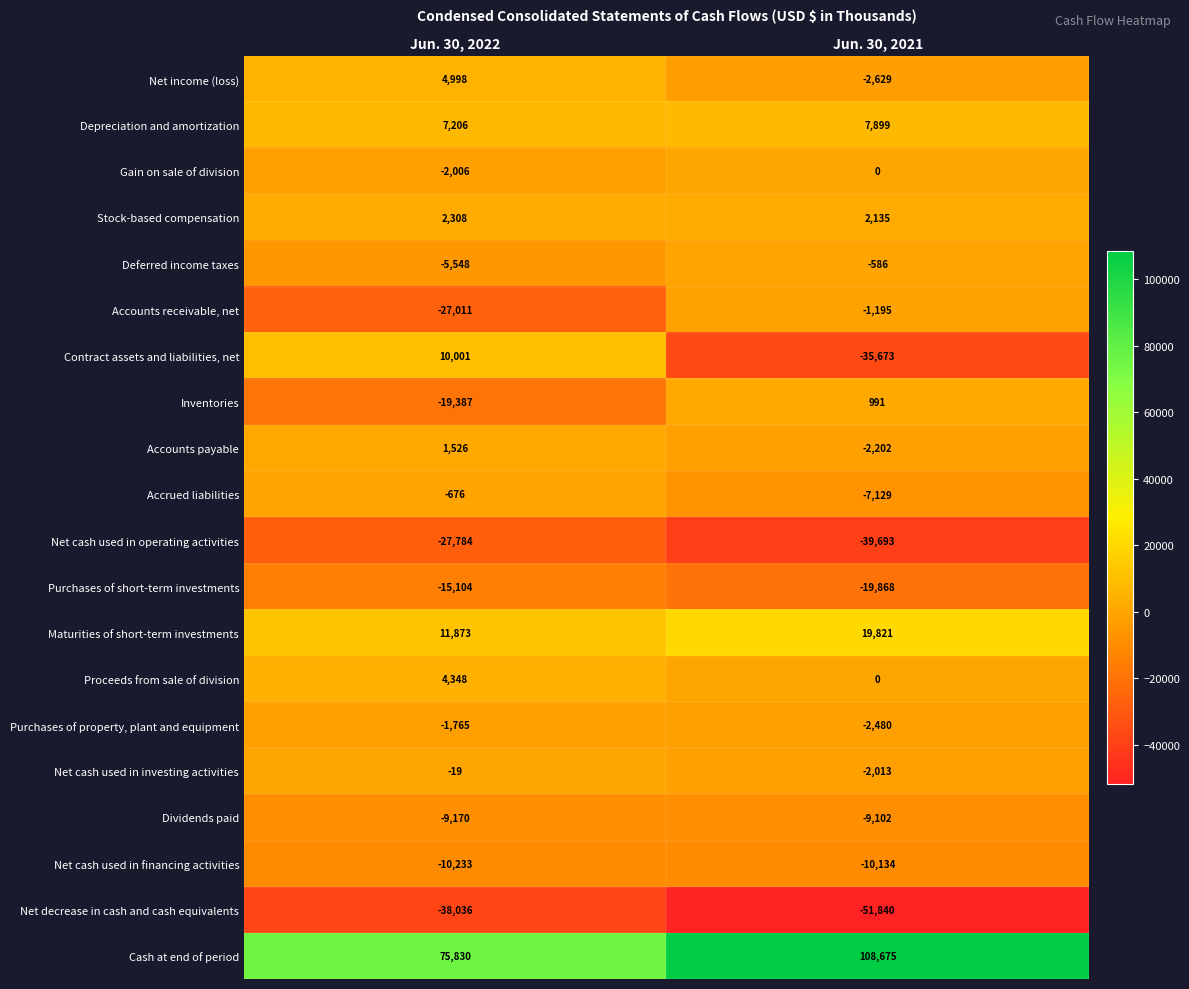

What is the difference between the Net income (loss) values at Jun. 30, 2021 and Jun. 30, 2022?

7627